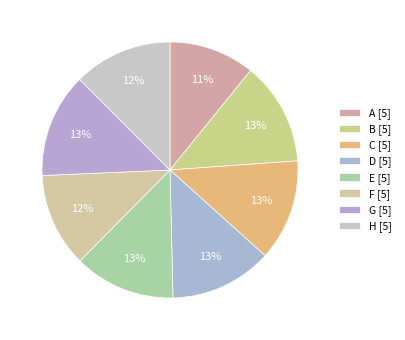

Does G represent more than half of the total?

No